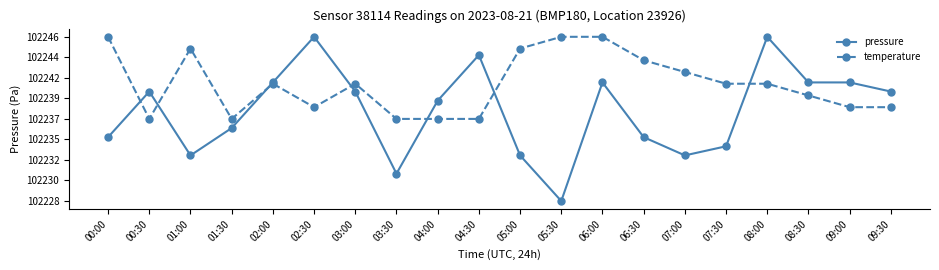

Reading left to right, extract all data points from this chart.

pressure: 3.1	5.3	2.2	3.6	5.8	8.0	5.3	1.3	4.9	7.1	2.2	0.0	5.8	3.1	2.2	2.7	8.0	5.8	5.8	5.3
temperature: 8.0	4.0	7.4	4.0	5.7	4.6	5.7	4.0	4.0	4.0	7.4	8.0	8.0	6.9	6.3	5.7	5.7	5.1	4.6	4.6